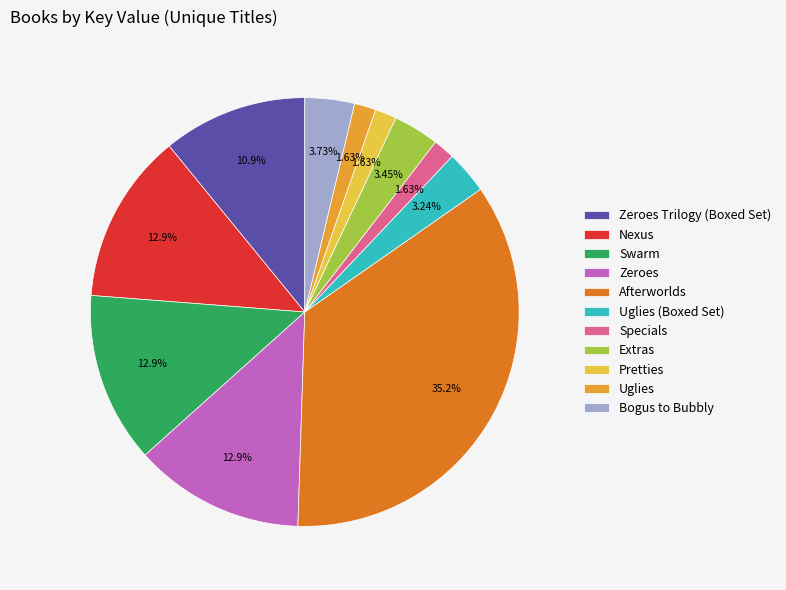

How many slices are in this pie chart?

11